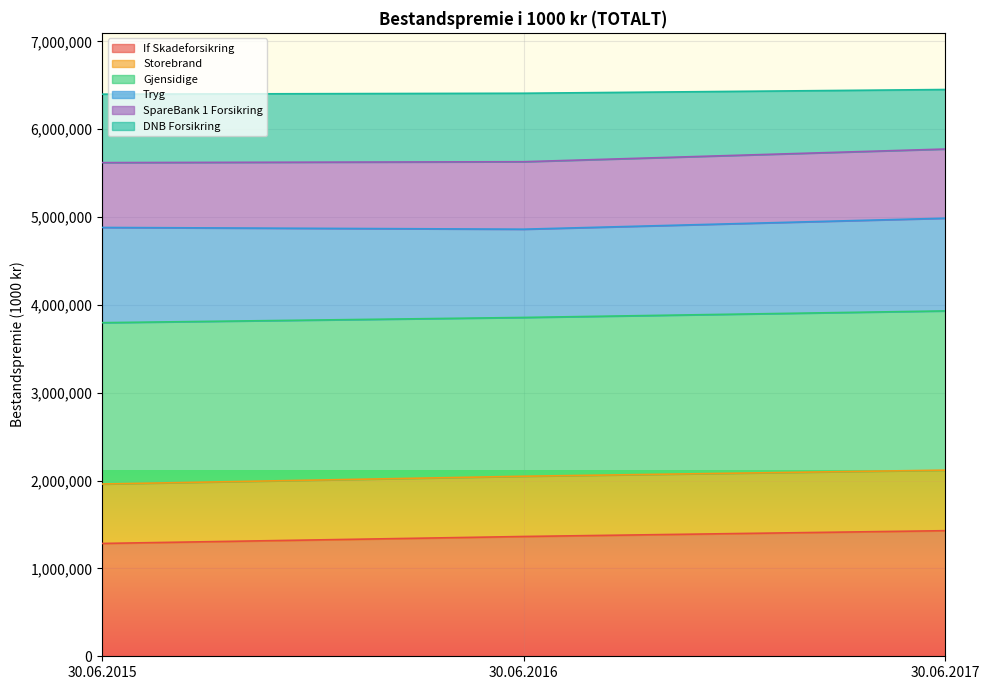

Does the chart display data point markers on the line(s)?

No